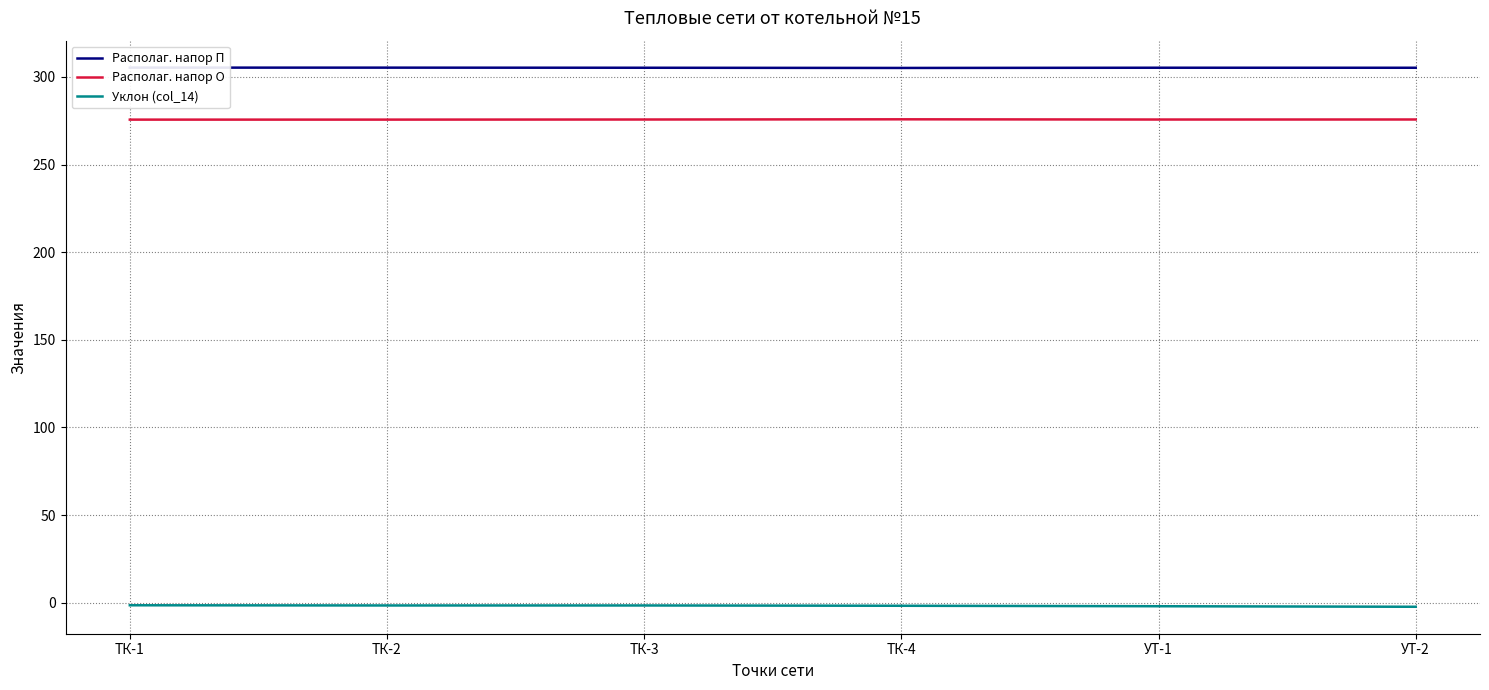

True or false: Располаг. напор П and Располаг. напор О intersect in this chart.

False